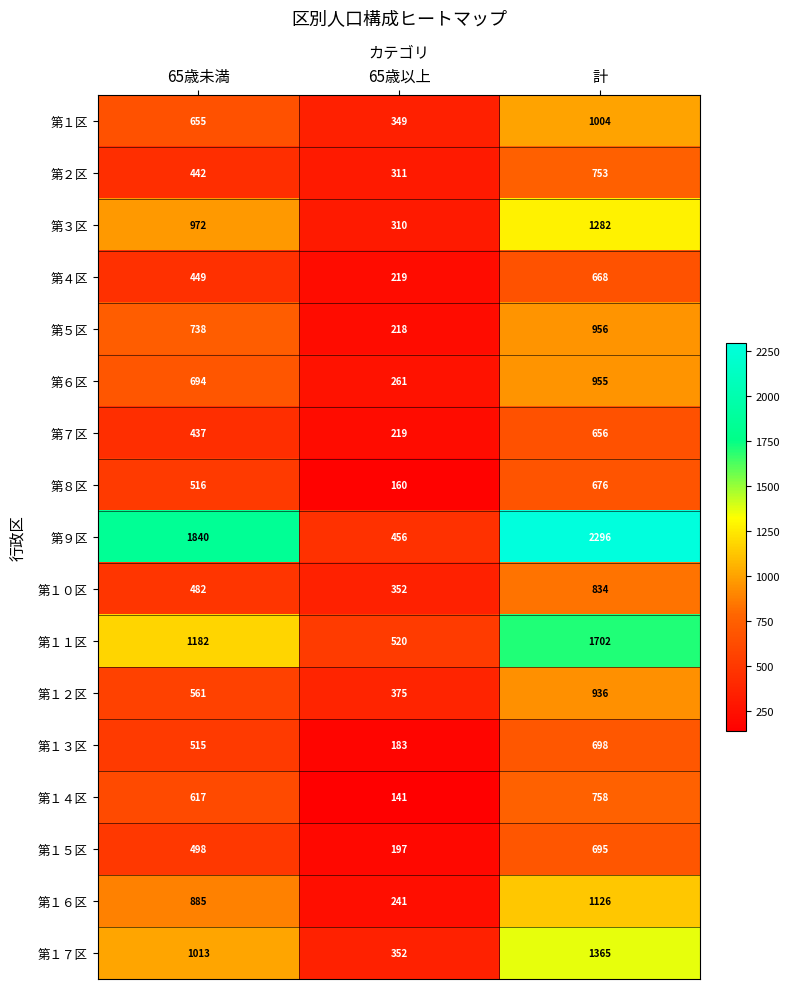

Rank the series at 65歳未満 from highest to lowest value.

第９区, 第１１区, 第１７区, 第３区, 第１６区, 第５区, 第６区, 第１区, 第１４区, 第１２区, 第８区, 第１３区, 第１５区, 第１０区, 第４区, 第２区, 第７区